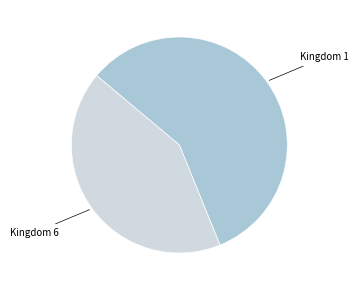

Which has a higher value, Kingdom 1 or Kingdom 6?

Kingdom 1